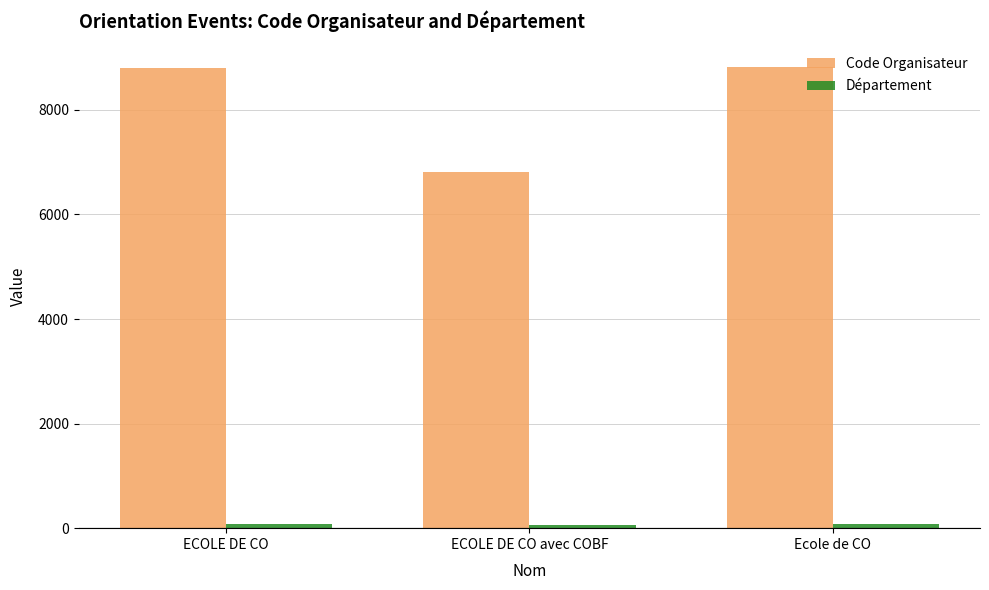

What is the greatest value displayed?

8812